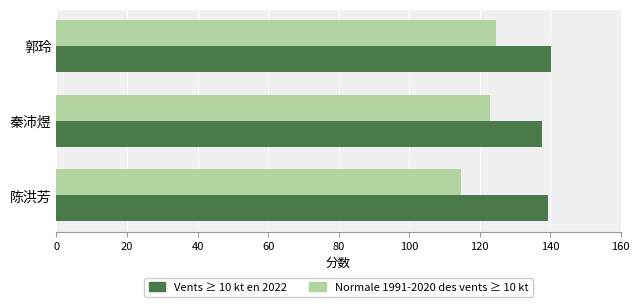

How many distinct data groups are displayed?

2